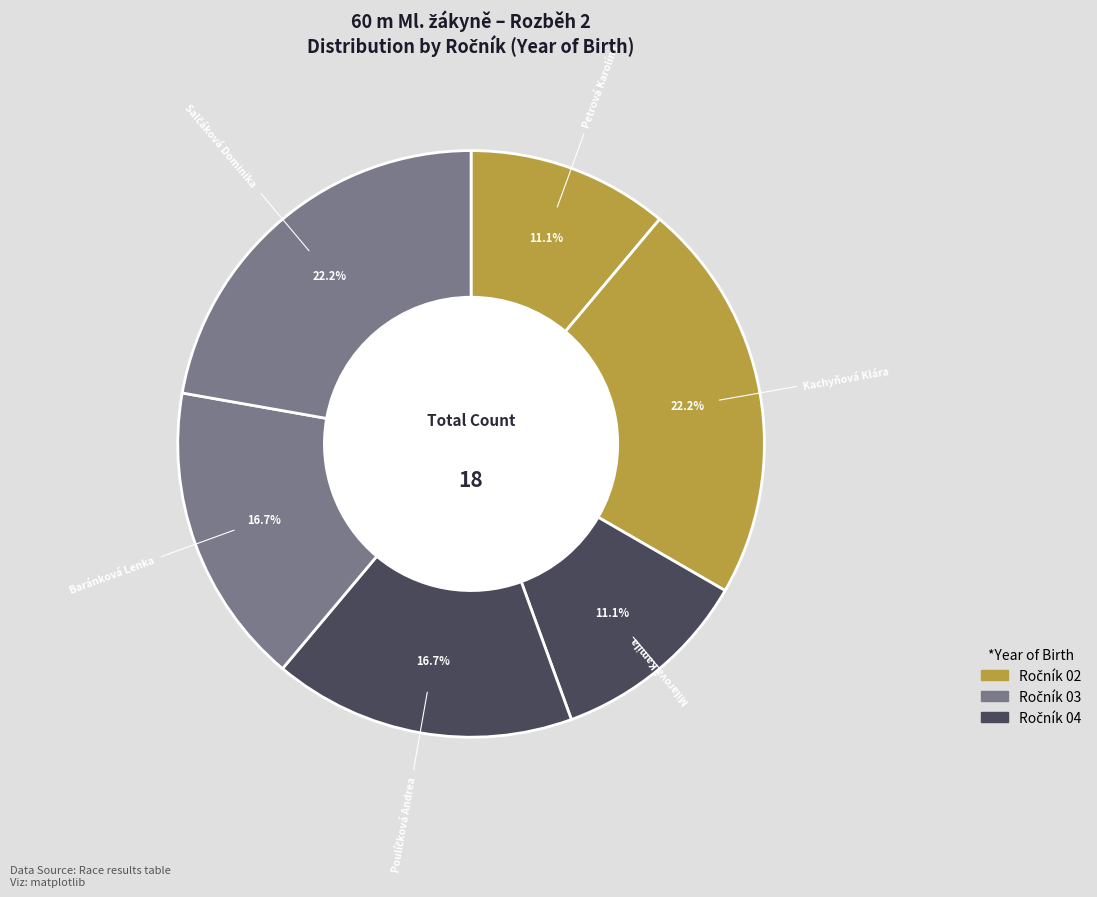

How many segments does this pie chart have?

6